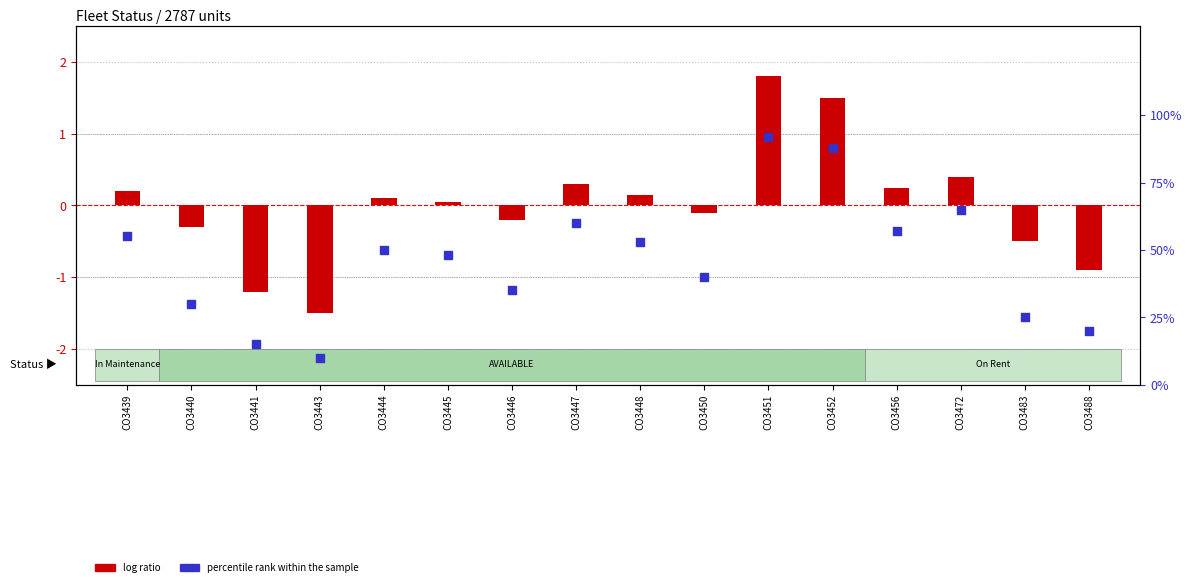

What is the change in value from CO3448 to CO3450?

-13